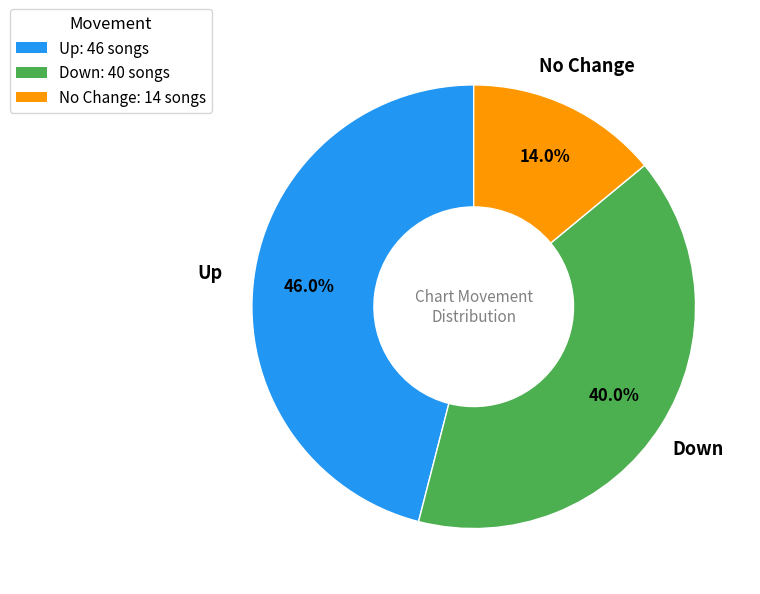

Combined, what portion of the pie is Down and Up?

86.0%